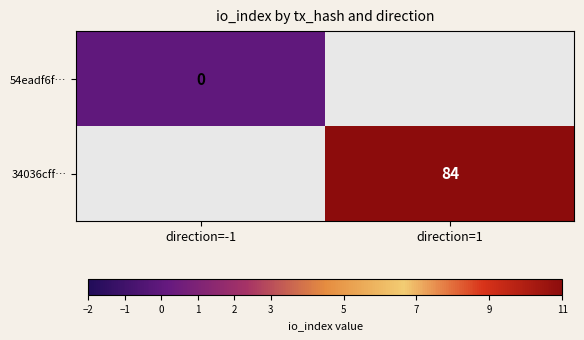

The 34036cff… series shows 84 at direction=1. True or false?

True